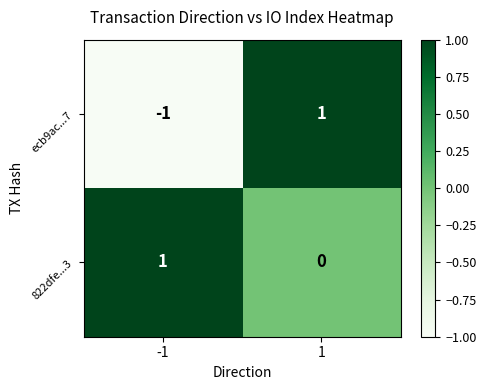

What is the greatest value displayed?

1